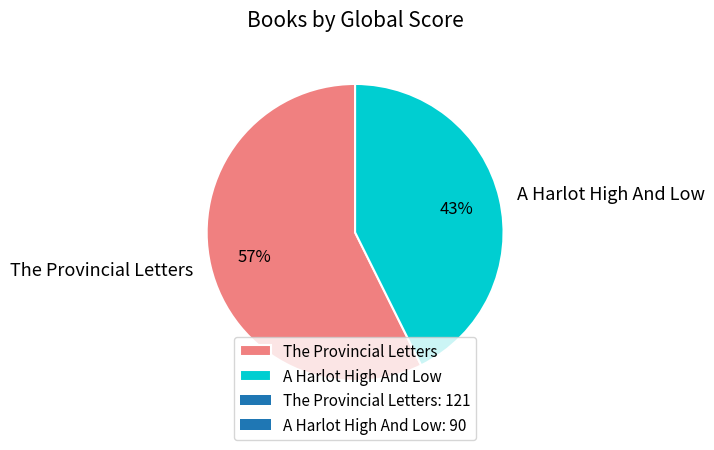

To the nearest percent, what percentage of the pie is A Harlot High And Low?

43%